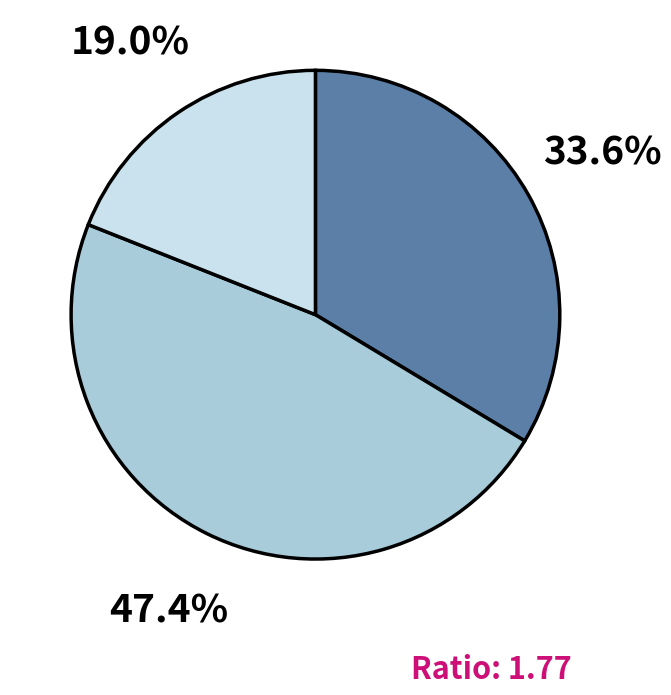

Does any single category account for the majority?

No